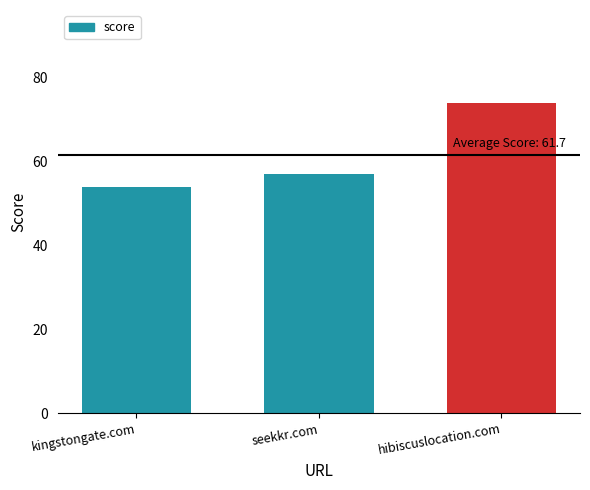

True or false: the data shows 120 at hibiscuslocation.com.

False